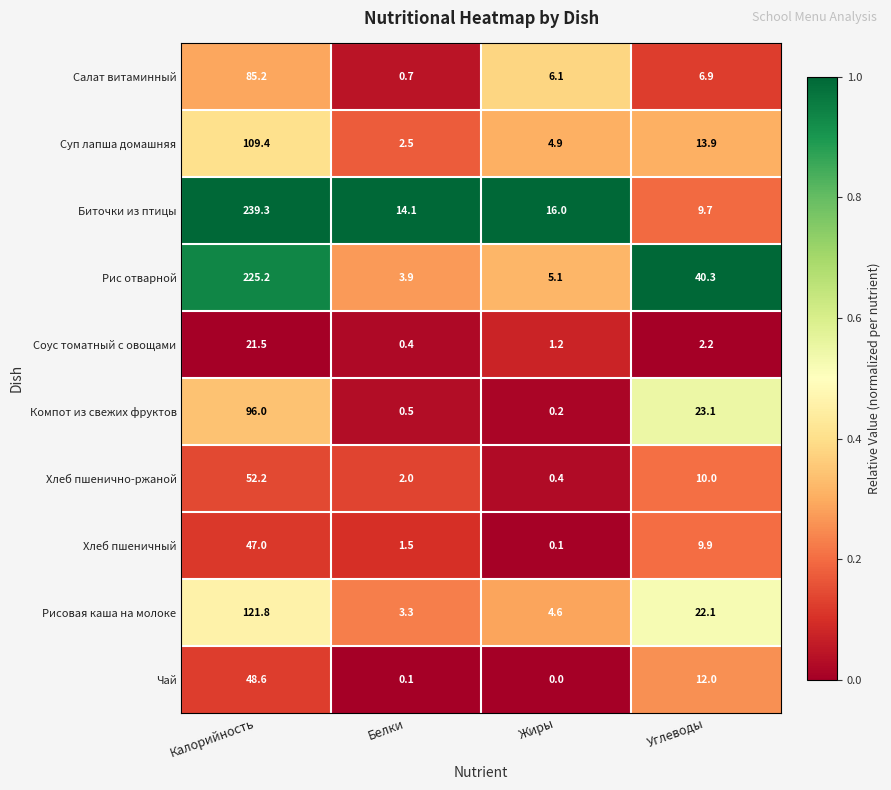

Where does the Соус томатный с овощами series first go above 2?

Калорийность